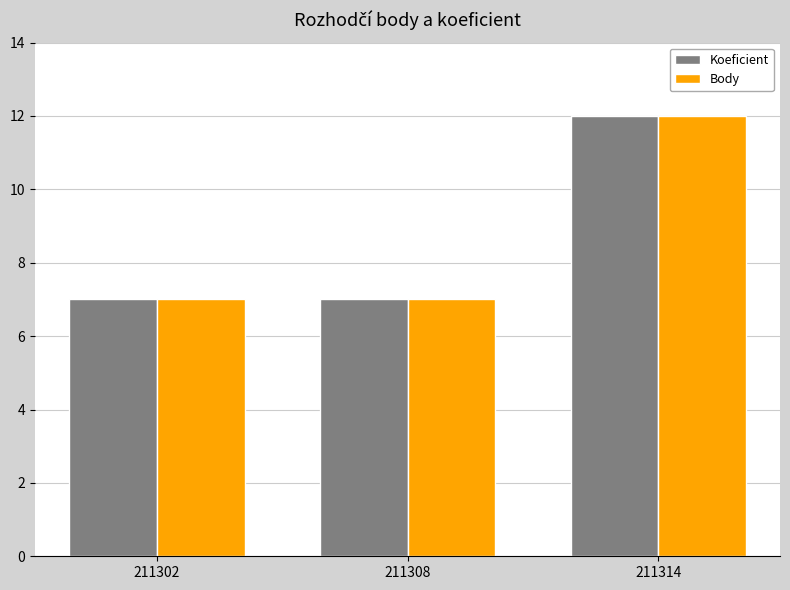

What is the minimum value shown in the chart?

7